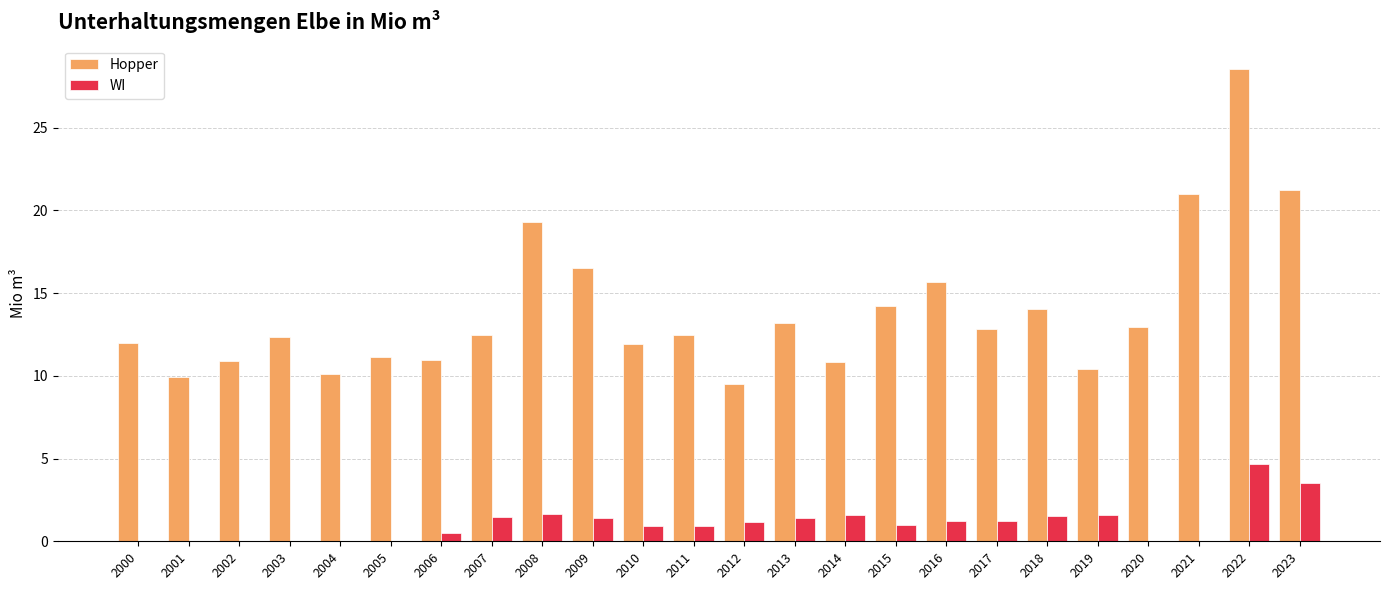

What value does the WI series have at 2009?

1.4